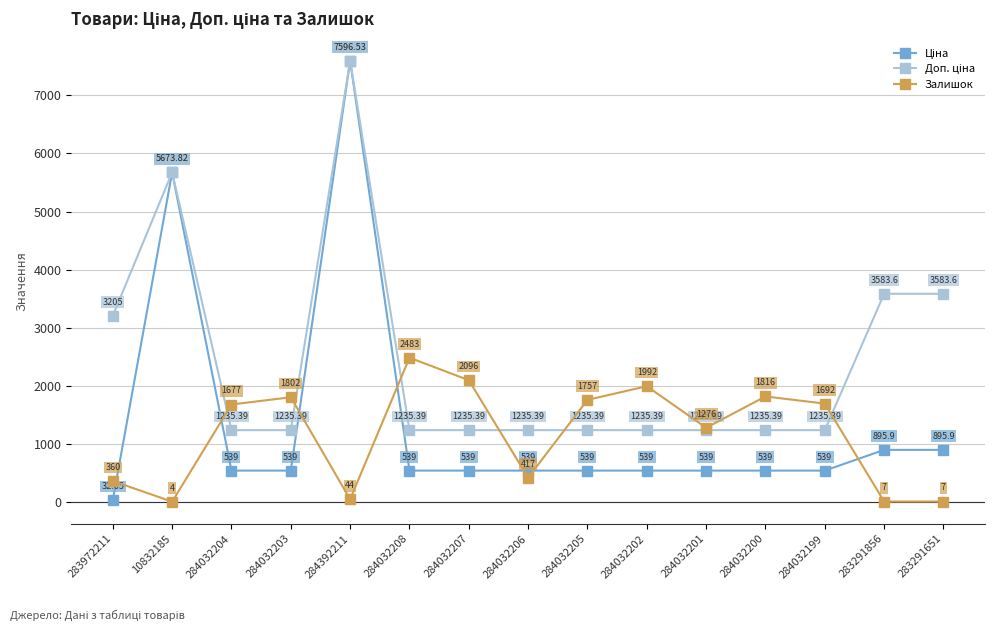

The value of Залишок at 284032207 is 3199.8. True or false?

False